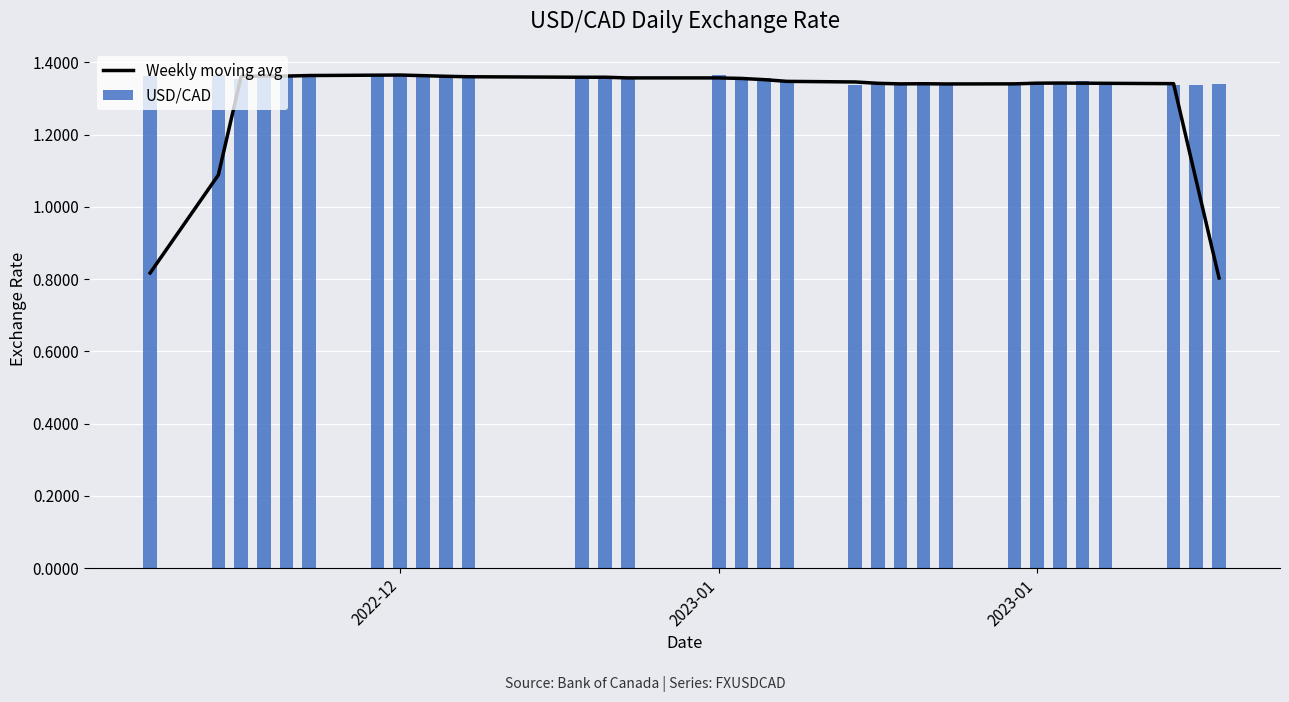

Rank the series at 2022-12 from highest to lowest value.

USD/CAD, Weekly moving avg